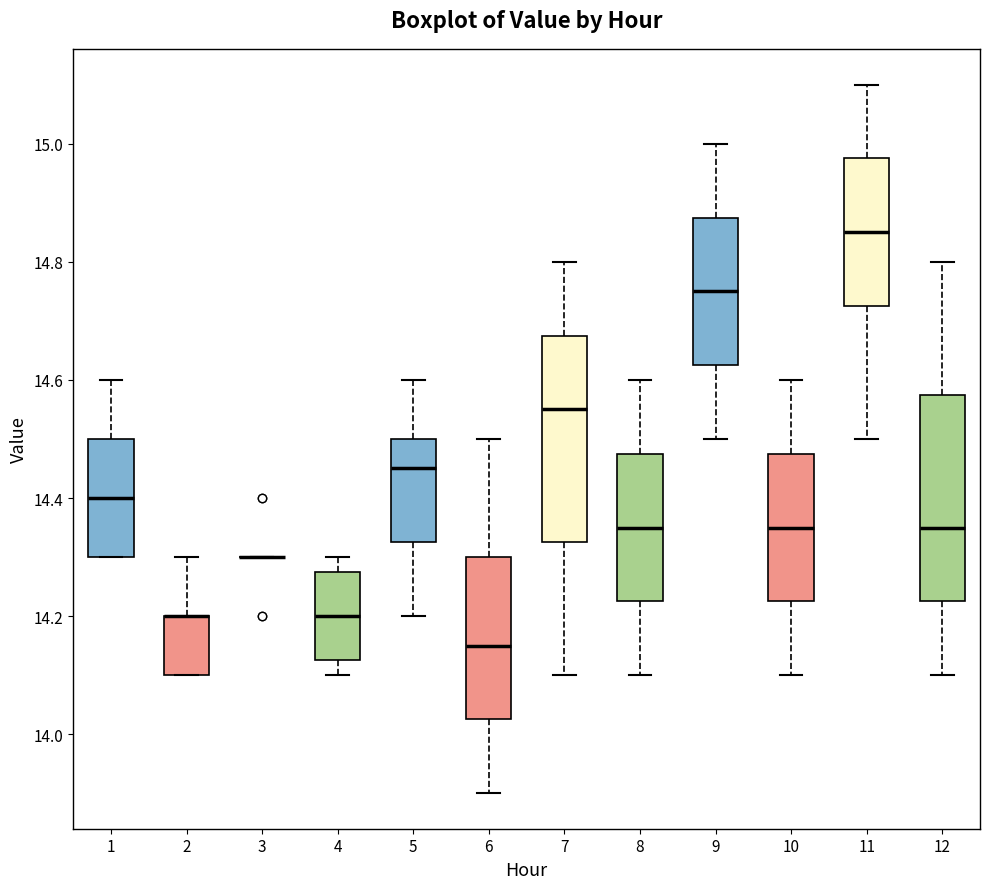

Where is the upper edge of the box at x = 1 on the y-axis? The values are not printed on the chart, so give them approximately, as read against the axis.

14.50